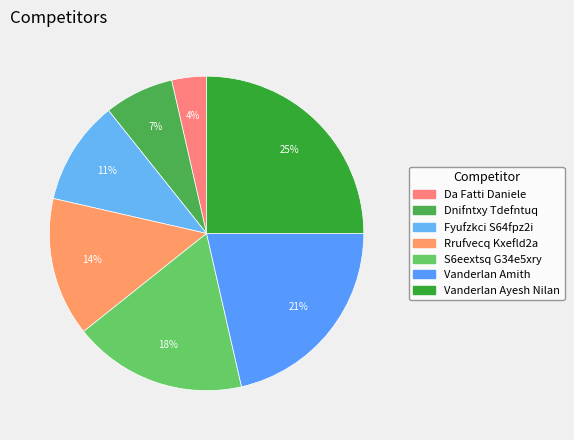

Rank the categories by value from lowest to highest.

Da Fatti Daniele, Dnifntxy Tdefntuq, Fyufzkci S64fpz2i, Rrufvecq Kxefld2a, S6eextsq G34e5xry, Vanderlan Amith, Vanderlan Ayesh Nilan